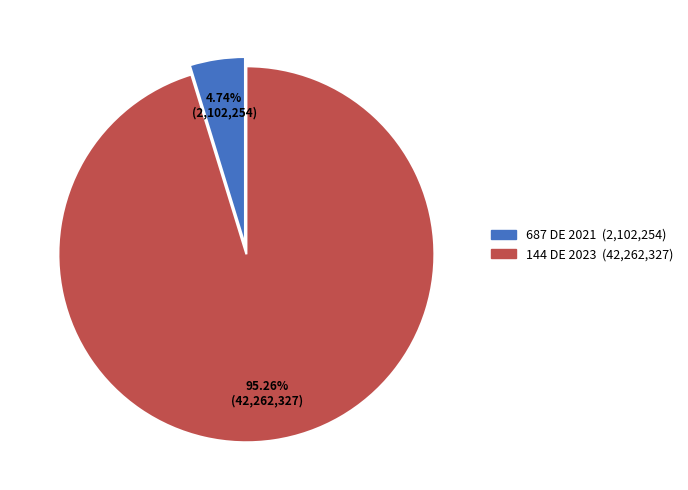

True or false: 144 DE 2023 accounts for 95% of the total.

True